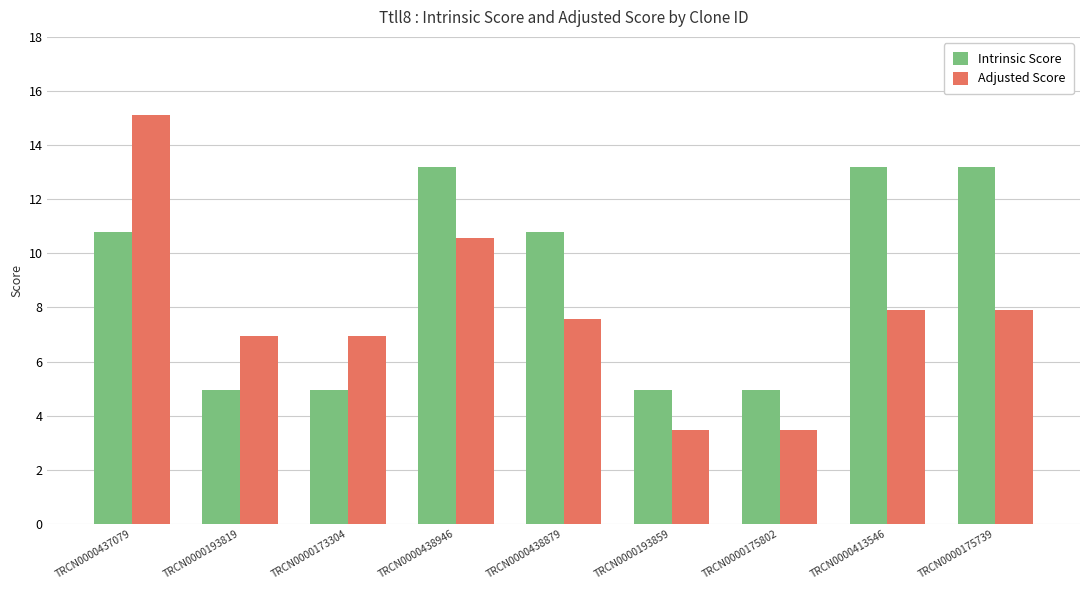

How many bars are there in total?

18